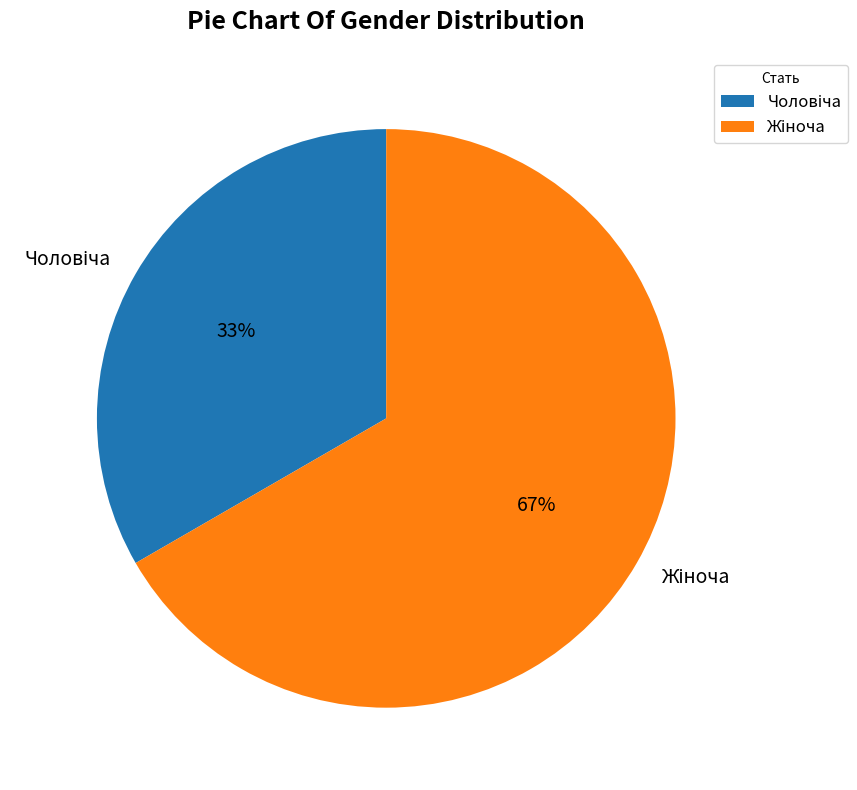

To the nearest percent, what is the average slice percentage?

50%